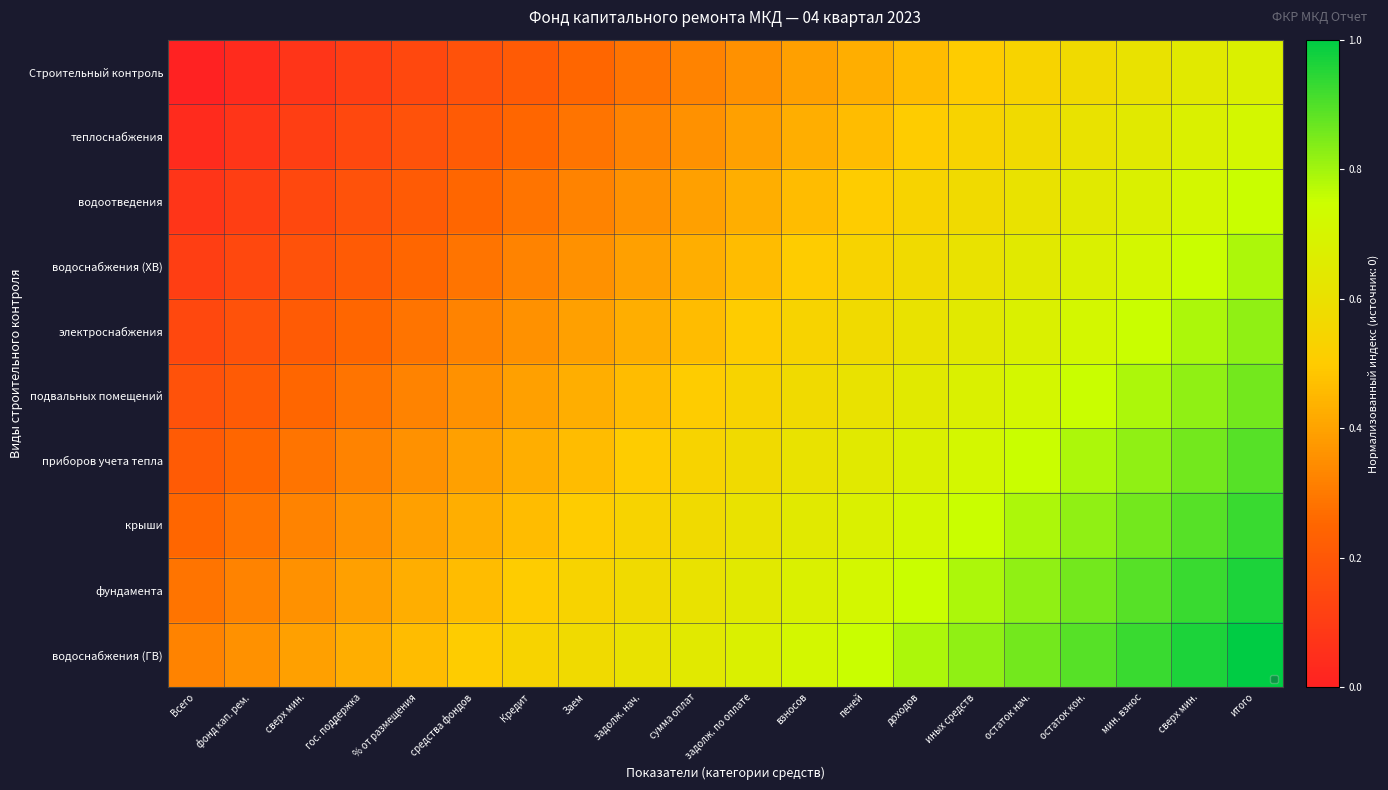

Reading left to right, extract all data points from this chart.

Строительный контроль: Всего=0.0	фонд кап. рем.=0.0	сверх мин.=0.1	гос. поддержка=0.1	% от размещения=0.1	средства фондов=0.2	Кредит=0.2	Заем=0.2	задолж. нач.=0.3	сумма оплат=0.3	задолж. по оплате=0.4	взносов=0.4	пеней=0.4	доходов=0.5	иных средств=0.5	остаток нач.=0.5	остаток кон.=0.6	мин. взнос=0.6	сверх мин.=0.6	итого=0.7
теплоснабжения: Всего=0.0	фонд кап. рем.=0.1	сверх мин.=0.1	гос. поддержка=0.1	% от размещения=0.2	средства фондов=0.2	Кредит=0.2	Заем=0.3	задолж. нач.=0.3	сумма оплат=0.4	задолж. по оплате=0.4	взносов=0.4	пеней=0.5	доходов=0.5	иных средств=0.5	остаток нач.=0.6	остаток кон.=0.6	мин. взнос=0.6	сверх мин.=0.7	итого=0.7
водоотведения: Всего=0.1	фонд кап. рем.=0.1	сверх мин.=0.1	гос. поддержка=0.2	% от размещения=0.2	средства фондов=0.2	Кредит=0.3	Заем=0.3	задолж. нач.=0.4	сумма оплат=0.4	задолж. по оплате=0.4	взносов=0.5	пеней=0.5	доходов=0.5	иных средств=0.6	остаток нач.=0.6	остаток кон.=0.6	мин. взнос=0.7	сверх мин.=0.7	итого=0.8
водоснабжения (ХВ): Всего=0.1	фонд кап. рем.=0.1	сверх мин.=0.2	гос. поддержка=0.2	% от размещения=0.2	средства фондов=0.3	Кредит=0.3	Заем=0.4	задолж. нач.=0.4	сумма оплат=0.4	задолж. по оплате=0.5	взносов=0.5	пеней=0.5	доходов=0.6	иных средств=0.6	остаток нач.=0.6	остаток кон.=0.7	мин. взнос=0.7	сверх мин.=0.8	итого=0.8
электроснабжения: Всего=0.1	фонд кап. рем.=0.2	сверх мин.=0.2	гос. поддержка=0.2	% от размещения=0.3	средства фондов=0.3	Кредит=0.4	Заем=0.4	задолж. нач.=0.4	сумма оплат=0.5	задолж. по оплате=0.5	взносов=0.5	пеней=0.6	доходов=0.6	иных средств=0.6	остаток нач.=0.7	остаток кон.=0.7	мин. взнос=0.8	сверх мин.=0.8	итого=0.8
подвальных помещений: Всего=0.2	фонд кап. рем.=0.2	сверх мин.=0.2	гос. поддержка=0.3	% от размещения=0.3	средства фондов=0.4	Кредит=0.4	Заем=0.4	задолж. нач.=0.5	сумма оплат=0.5	задолж. по оплате=0.5	взносов=0.6	пеней=0.6	доходов=0.6	иных средств=0.7	остаток нач.=0.7	остаток кон.=0.8	мин. взнос=0.8	сверх мин.=0.8	итого=0.9
приборов учета тепла: Всего=0.2	фонд кап. рем.=0.2	сверх мин.=0.3	гос. поддержка=0.3	% от размещения=0.4	средства фондов=0.4	Кредит=0.4	Заем=0.5	задолж. нач.=0.5	сумма оплат=0.5	задолж. по оплате=0.6	взносов=0.6	пеней=0.6	доходов=0.7	иных средств=0.7	остаток нач.=0.8	остаток кон.=0.8	мин. взнос=0.8	сверх мин.=0.9	итого=0.9
крыши: Всего=0.2	фонд кап. рем.=0.3	сверх мин.=0.3	гос. поддержка=0.4	% от размещения=0.4	средства фондов=0.4	Кредит=0.5	Заем=0.5	задолж. нач.=0.5	сумма оплат=0.6	задолж. по оплате=0.6	взносов=0.6	пеней=0.7	доходов=0.7	иных средств=0.8	остаток нач.=0.8	остаток кон.=0.8	мин. взнос=0.9	сверх мин.=0.9	итого=0.9
фундамента: Всего=0.3	фонд кап. рем.=0.3	сверх мин.=0.4	гос. поддержка=0.4	% от размещения=0.4	средства фондов=0.5	Кредит=0.5	Заем=0.5	задолж. нач.=0.6	сумма оплат=0.6	задолж. по оплате=0.6	взносов=0.7	пеней=0.7	доходов=0.8	иных средств=0.8	остаток нач.=0.8	остаток кон.=0.9	мин. взнос=0.9	сверх мин.=0.9	итого=1.0
водоснабжения (ГВ): Всего=0.3	фонд кап. рем.=0.4	сверх мин.=0.4	гос. поддержка=0.4	% от размещения=0.5	средства фондов=0.5	Кредит=0.5	Заем=0.6	задолж. нач.=0.6	сумма оплат=0.6	задолж. по оплате=0.7	взносов=0.7	пеней=0.8	доходов=0.8	иных средств=0.8	остаток нач.=0.9	остаток кон.=0.9	мин. взнос=0.9	сверх мин.=1.0	итого=1.0